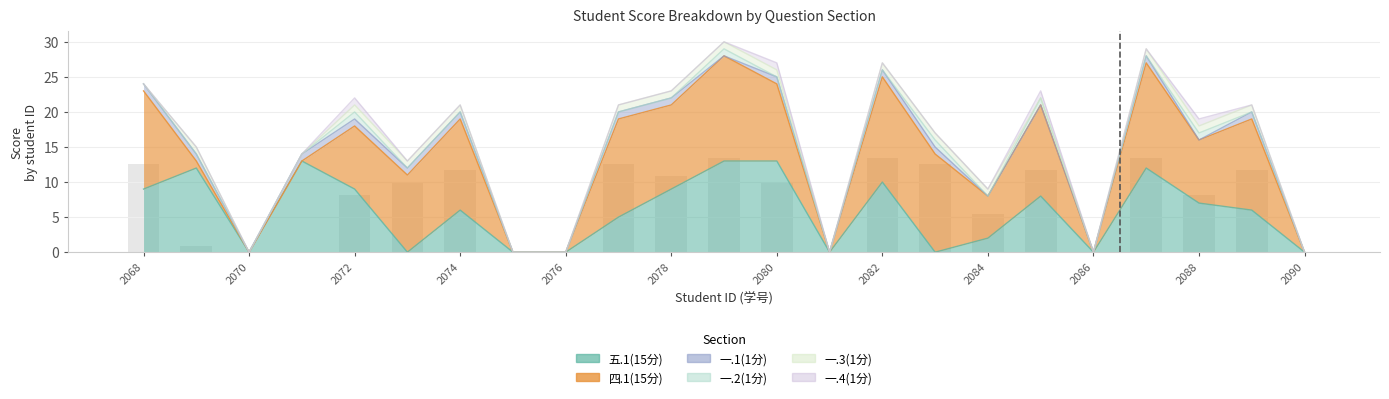

How many bars are there in each group?

6